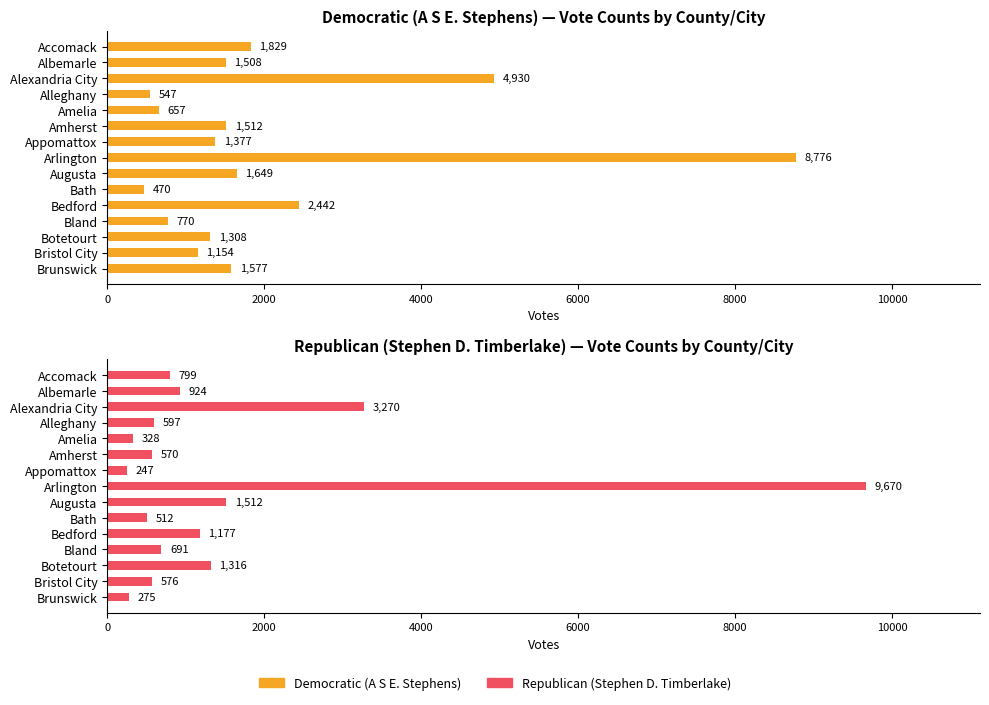

What is the highest value of the Republican (Stephen D. Timberlake) series?

9670